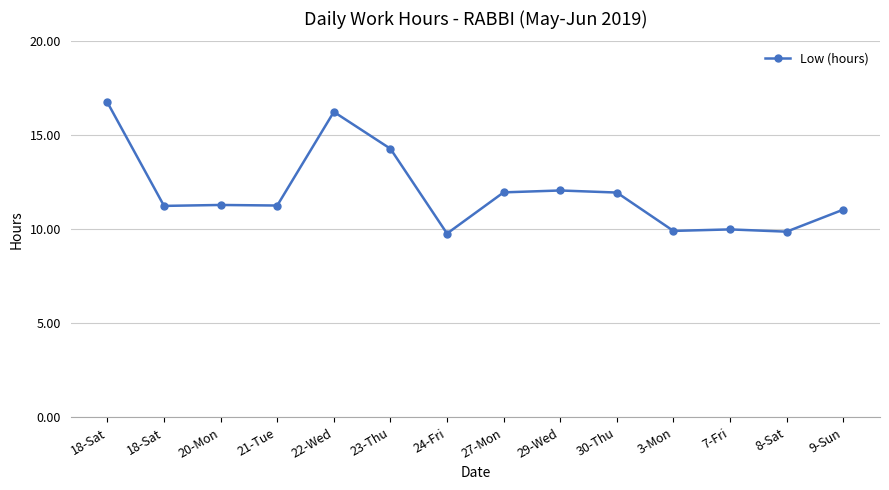

Approximately how many times larger is the value at 7-Fri compared to 3-Mon?

1.0